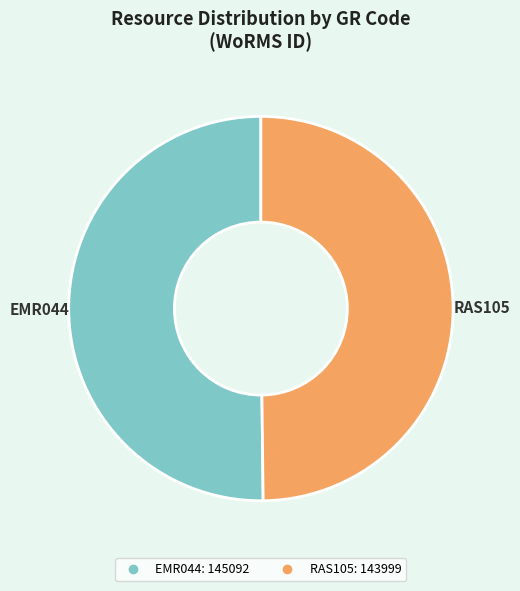

How many slices are in this pie chart?

2